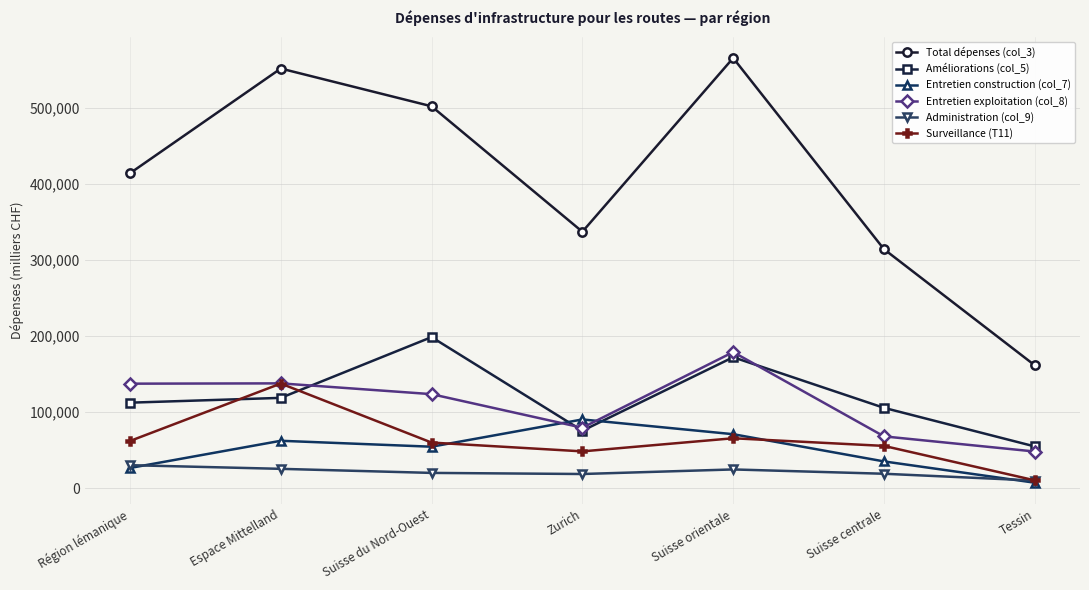

What is the value of the Améliorations (col_5) point at the 7th from the left?

54816